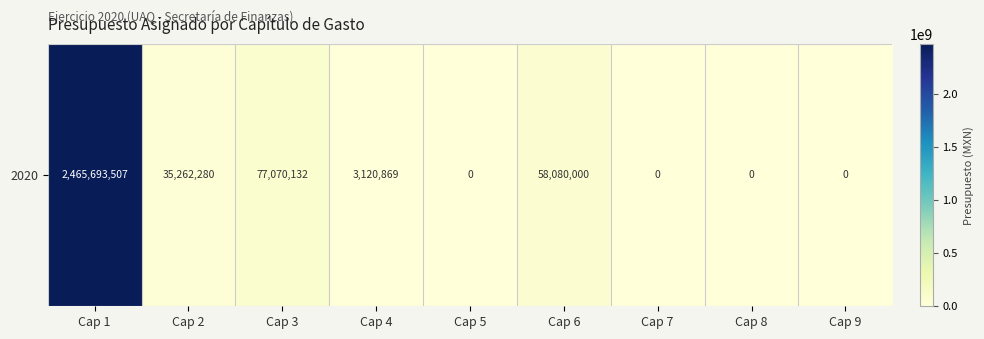

Which label corresponds to the largest value in the chart?

Cap 1